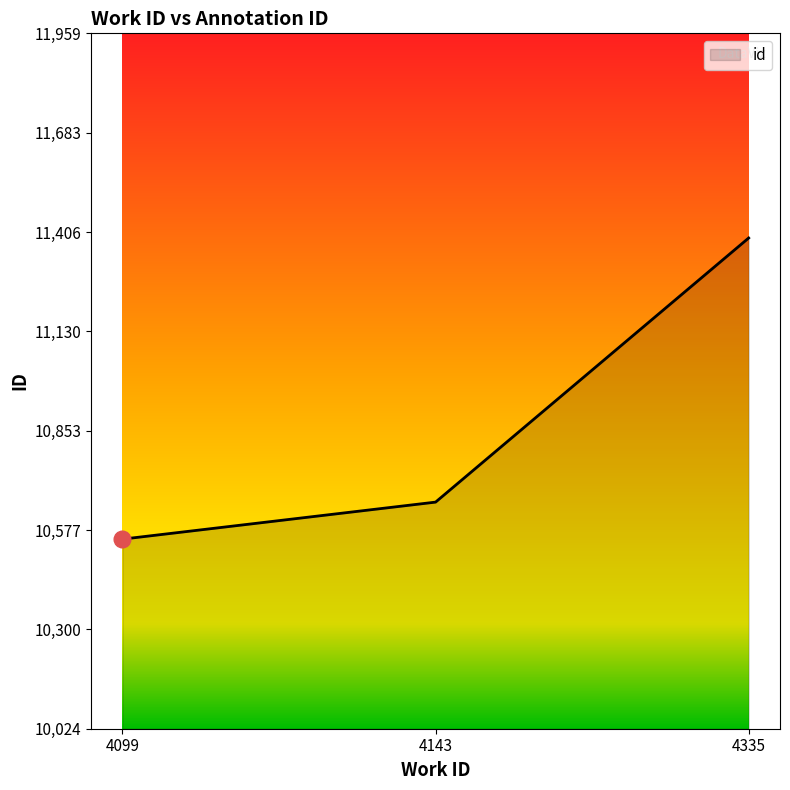

At which label is the value closest to 10971?

4143